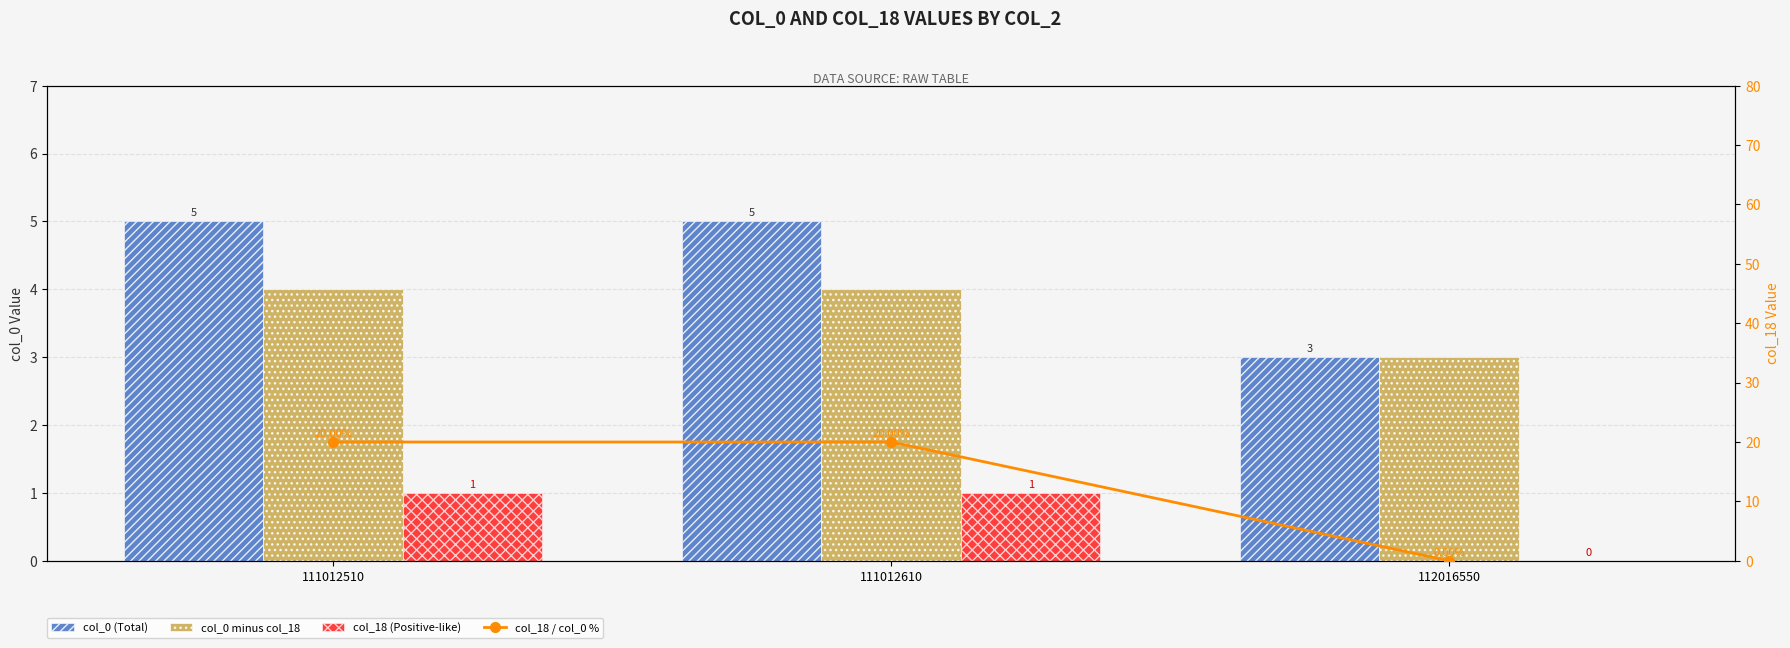

What is the difference between the maximum and minimum values in the col_18 / col_0 % series?

20